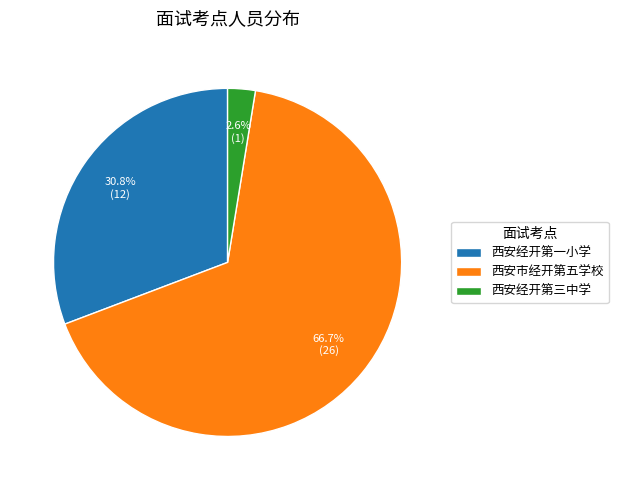

Rank the categories by value from lowest to highest.

西安经开第三中学, 西安经开第一小学, 西安市经开第五学校